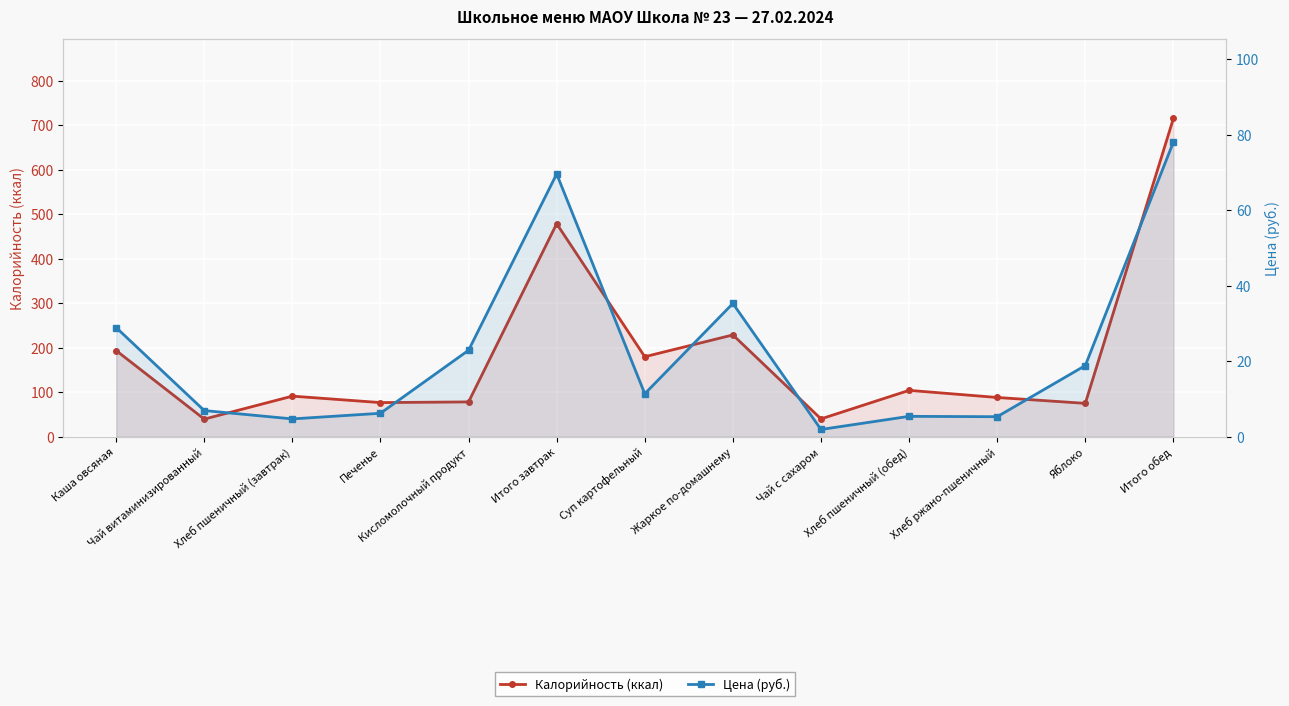

List the series in order of their overall mean, lowest first.

Цена (руб.), Калорийность (ккал)